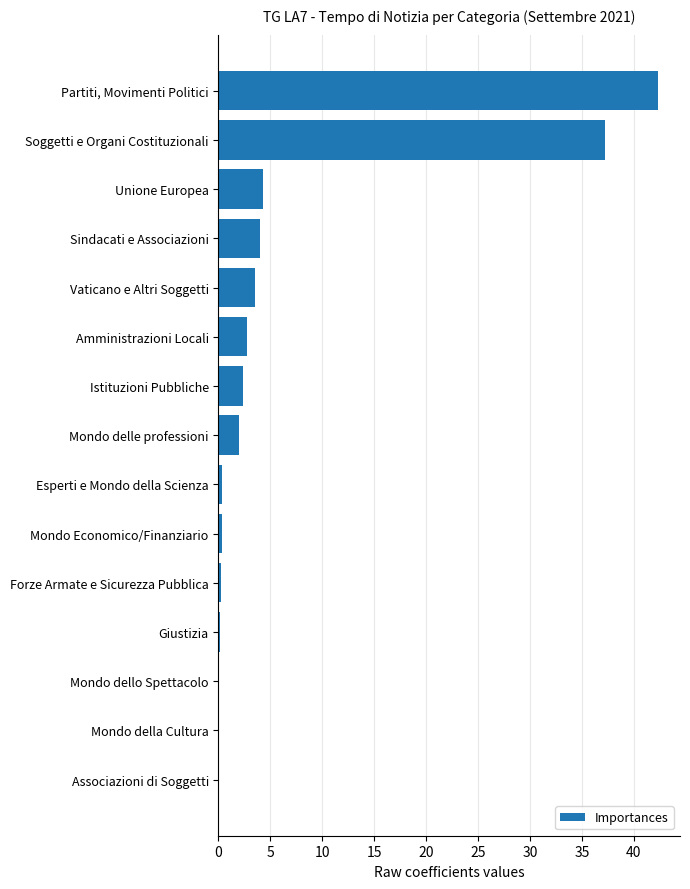

True or false: the data shows 42.3 at Partiti, Movimenti Politici.

True